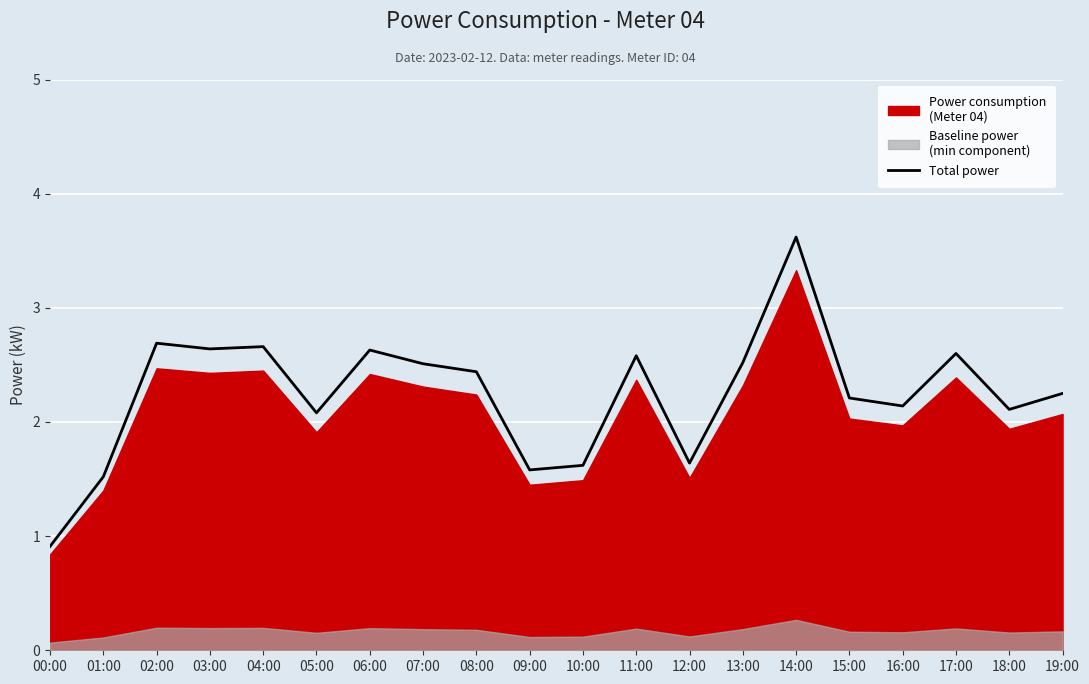

What is the sum of all values?

45.0